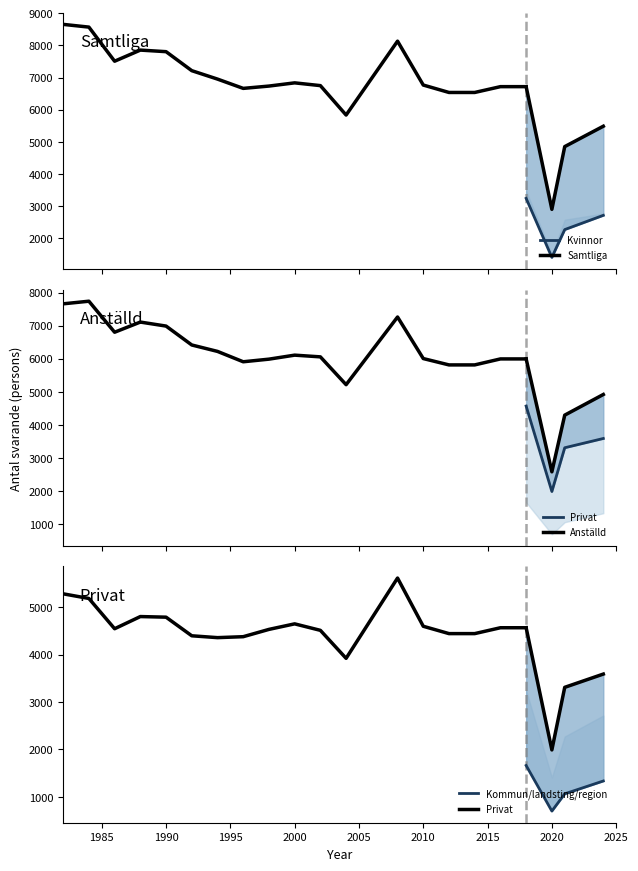

Reading right to left, extract all data points from this chart.

Samtliga: 2024=5489	2021=4855	2020=2904	2018-19=6720	2016-17=6720	2014-15=6539	2012-13=6539	2010-11=6770	2008-09=8135	2004-05=5837	2002-03=6752	2000-01=6838	1998-99=6738	1996-97=6666	1994-95=6955	1992-93=7217	1990-91=7808	1988-89=7857	1986-87=7511	1984-85=8572	1982-83=8657
Kvinnor: 2024=2717	2021=2274	2020=1409	2018-19=3245	2016-17=3245	2014-15=3263	2012-13=3263	2010-11=3381	2008-09=3987	2004-05=2831	2002-03=3272	2000-01=3287	1998-99=3214	1996-97=3222	1994-95=3339	1992-93=3471	1990-91=3778	1988-89=3696	1986-87=3507	1984-85=3902	1982-83=3966
Män: 2024=2772	2021=2581	2020=1495	2018-19=3475	2016-17=3475	2014-15=3276	2012-13=3276	2010-11=3389	2008-09=4148	2004-05=3006	2002-03=3480	2000-01=3551	1998-99=3524	1996-97=3444	1994-95=3616	1992-93=3746	1990-91=4030	1988-89=4161	1986-87=4004	1984-85=4670	1982-83=4691
Anställd: 2024=4921	2021=4297	2020=2585	2018-19=5995	2016-17=5995	2014-15=5814	2012-13=5814	2010-11=6006	2008-09=7261	2004-05=5217	2002-03=6057	2000-01=6109	1998-99=5988	1996-97=5909	1994-95=6222	1992-93=6416	1990-91=6987	1988-89=7108	1986-87=6801	1984-85=7738	1982-83=7659
Privat: 2024=3592	2021=3312	2020=1991	2018-19=4570	2016-17=4570	2014-15=4446	2012-13=4446	2010-11=4601	2008-09=5619	2004-05=3924	2002-03=4515	2000-01=4652	1998-99=4535	1996-97=4381	1994-95=4361	1992-93=4400	1990-91=4793	1988-89=4806	1986-87=4549	1984-85=5188	1982-83=5286
Kommun/landsting/region: 2024=1335	2021=1064	2020=700	2018-19=1662	2016-17=1662	2014-15=1636	2012-13=1636	2010-11=1732	2008-09=2012	2004-05=1580	2002-03=1860	2000-01=1826	1998-99=1866	1996-97=1888	1994-95=2039	1992-93=2138	1990-91=2276	1988-89=2264	1986-87=2169	1984-85=2452	1982-83=2172